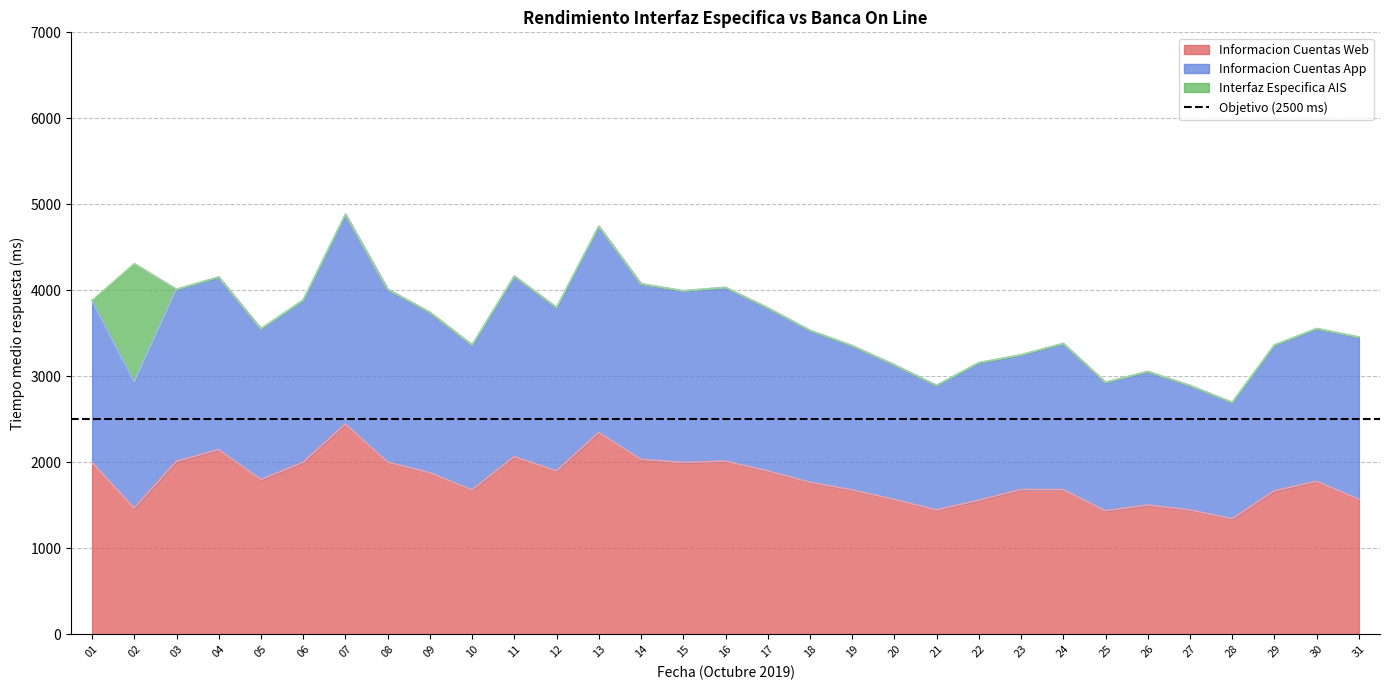

List the labels in order of Informacion Cuentas Web value, largest first.

07, 13, 04, 11, 14, 16, 03, 08, 06, 01, 15, 12, 17, 09, 05, 30, 18, 23, 24, 10, 19, 29, 31, 20, 22, 26, 02, 21, 27, 25, 28